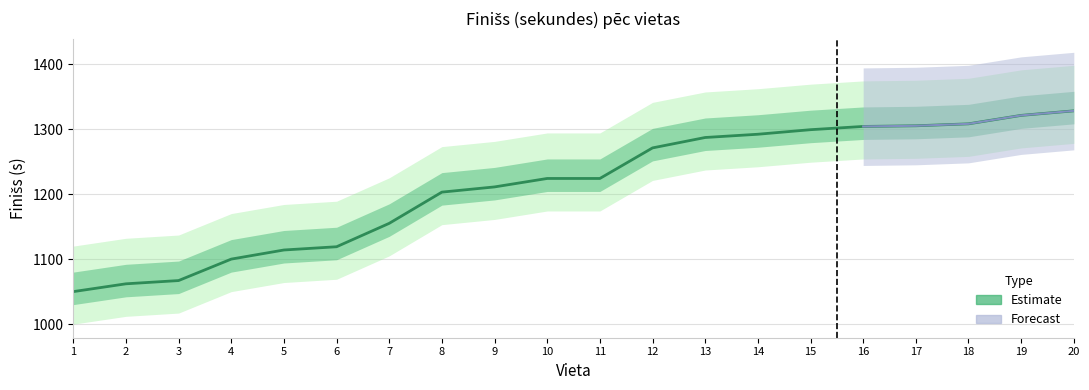

Read the value at 14, to the nearest 5.

1290